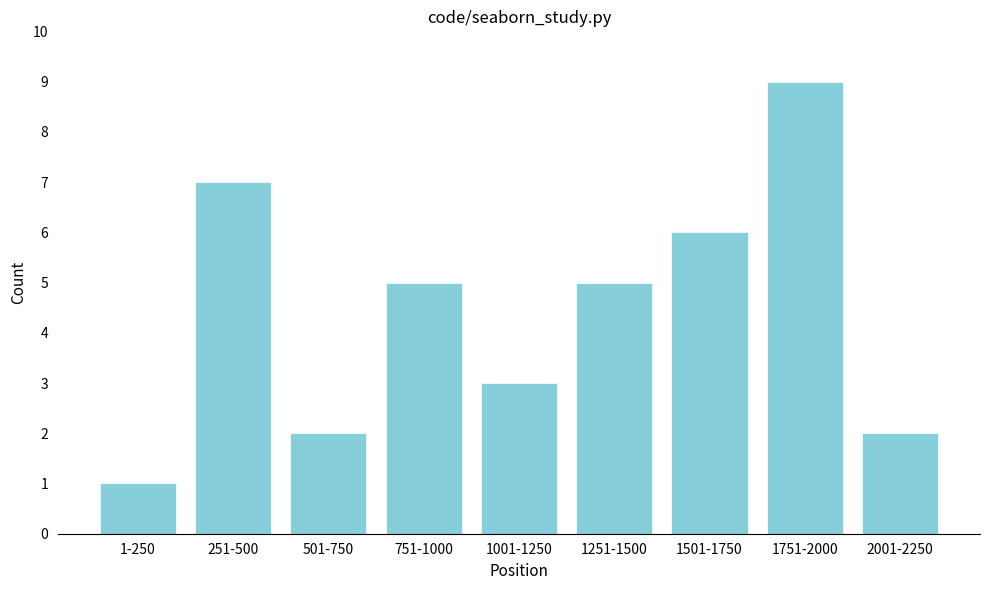

Reading right to left, what are all the values shown in this chart?

2	9	6	5	3	5	2	7	1